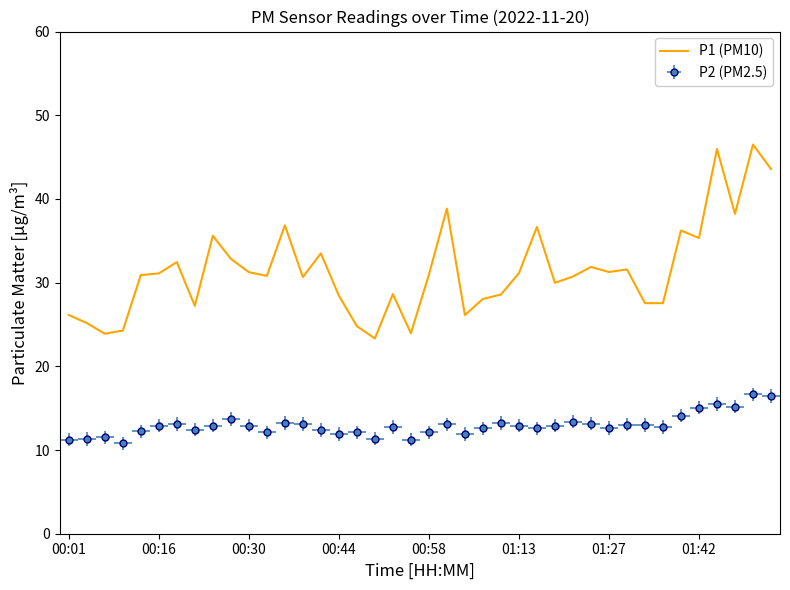

What is the sum of all values?

1258.5